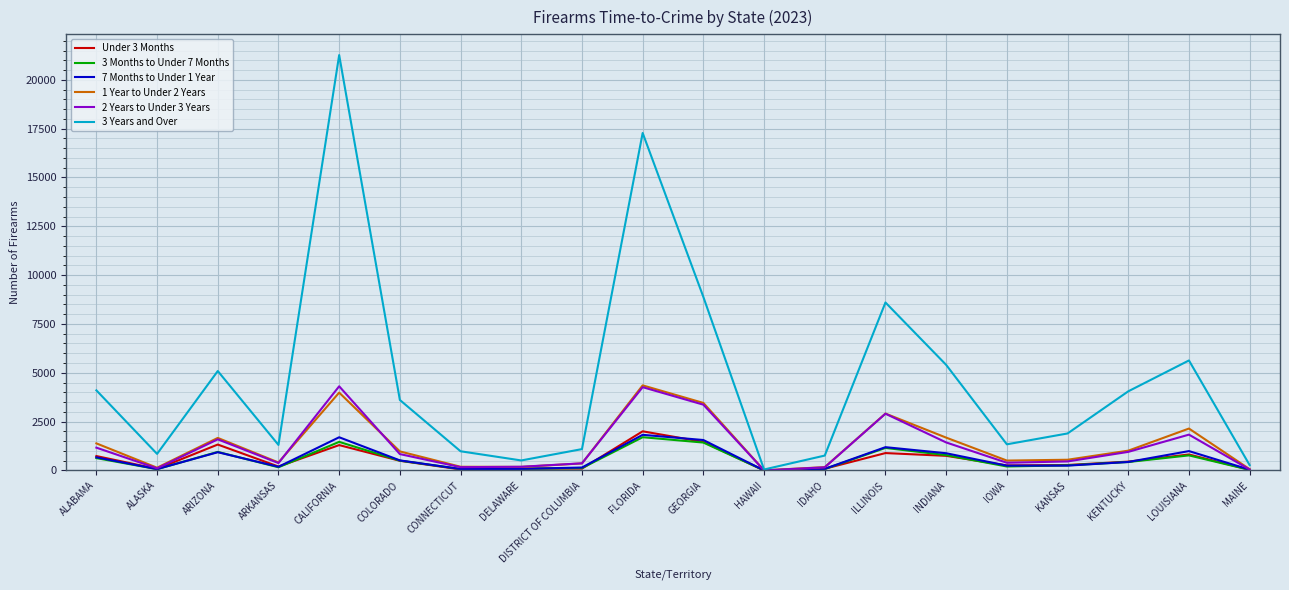

In 2 Years to Under 3 Years, how many points are lower than both neighbors (excluding endpoints)?

5